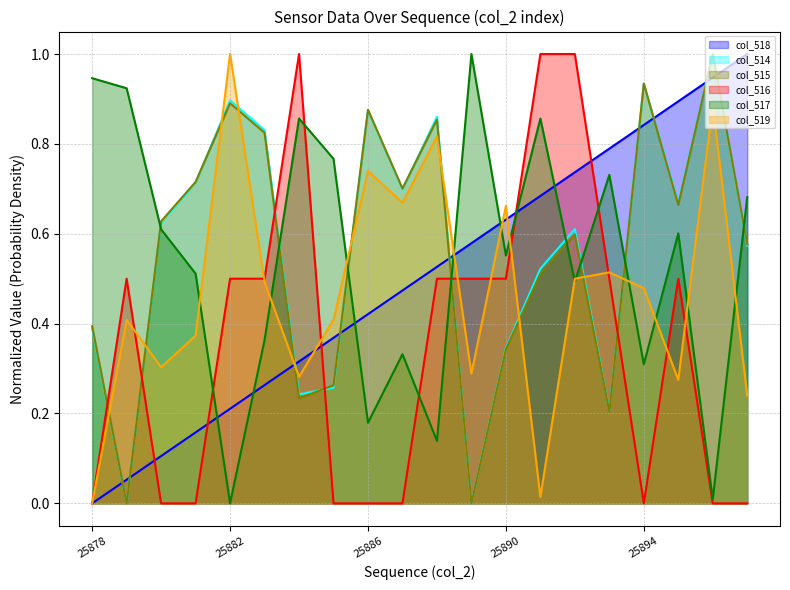

What are all the series names shown in the legend?

col_518, col_514, col_515, col_516, col_517, col_519